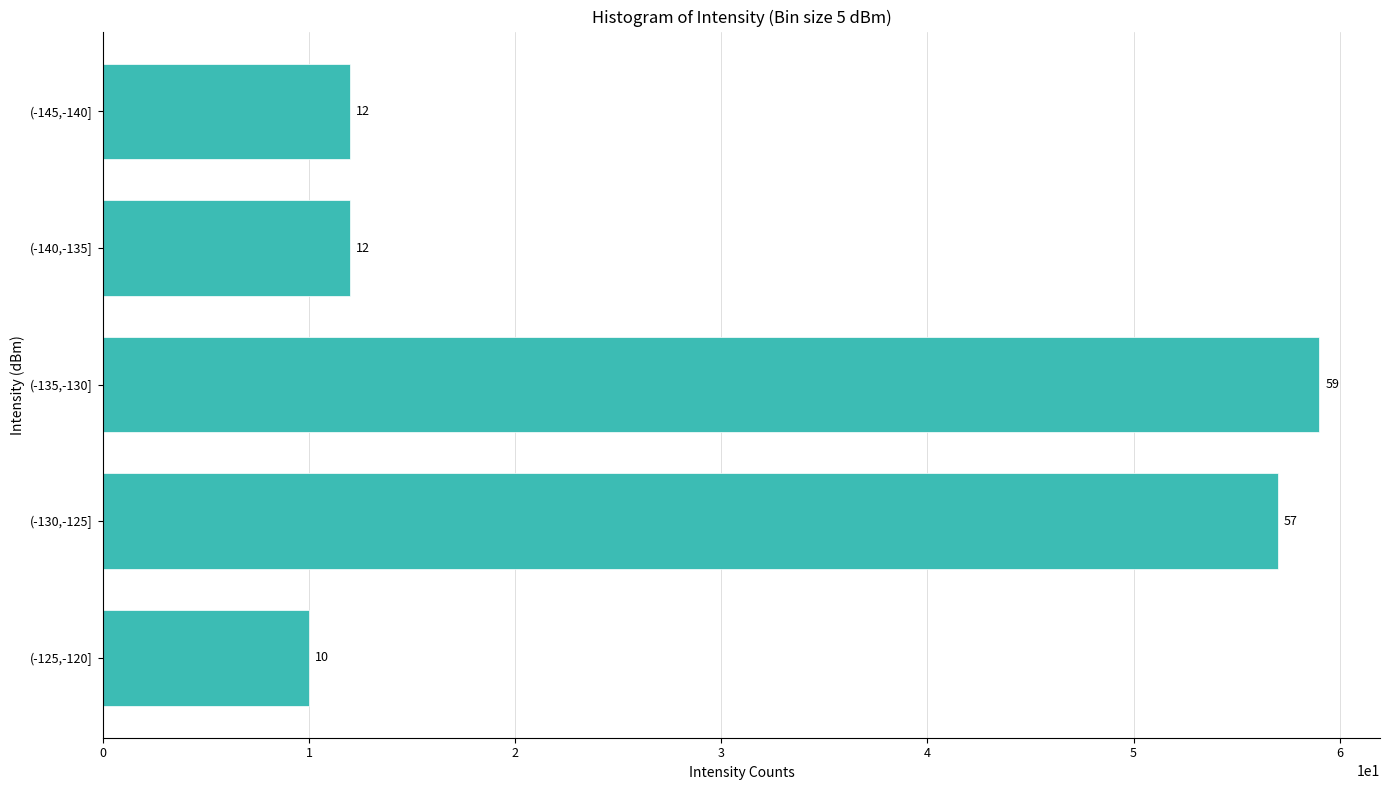

Reading top to bottom, extract all data points from this chart.

12	12	59	57	10